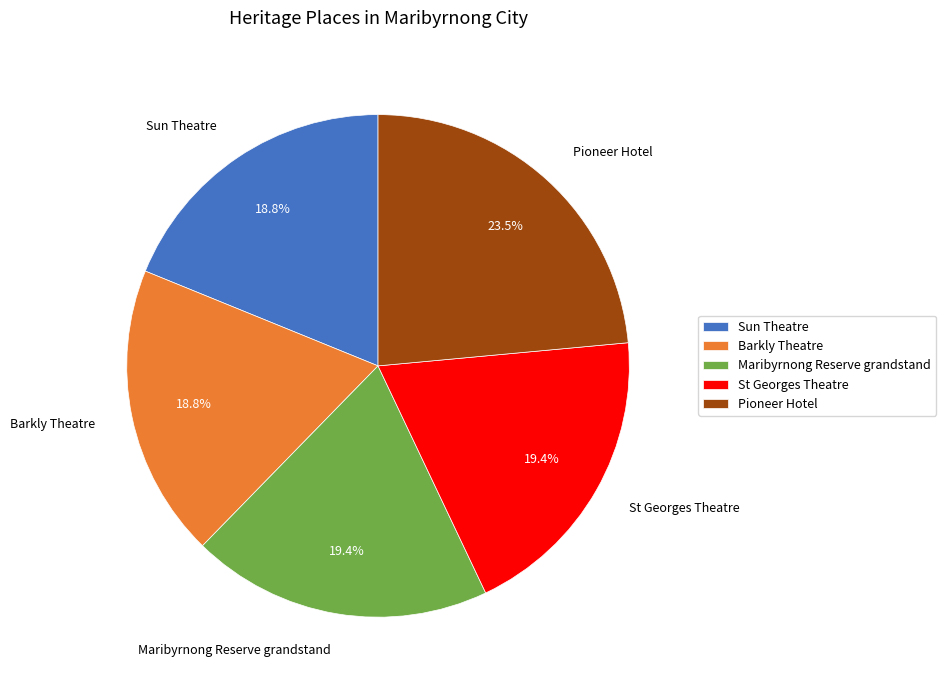

How many segments does this pie chart have?

5